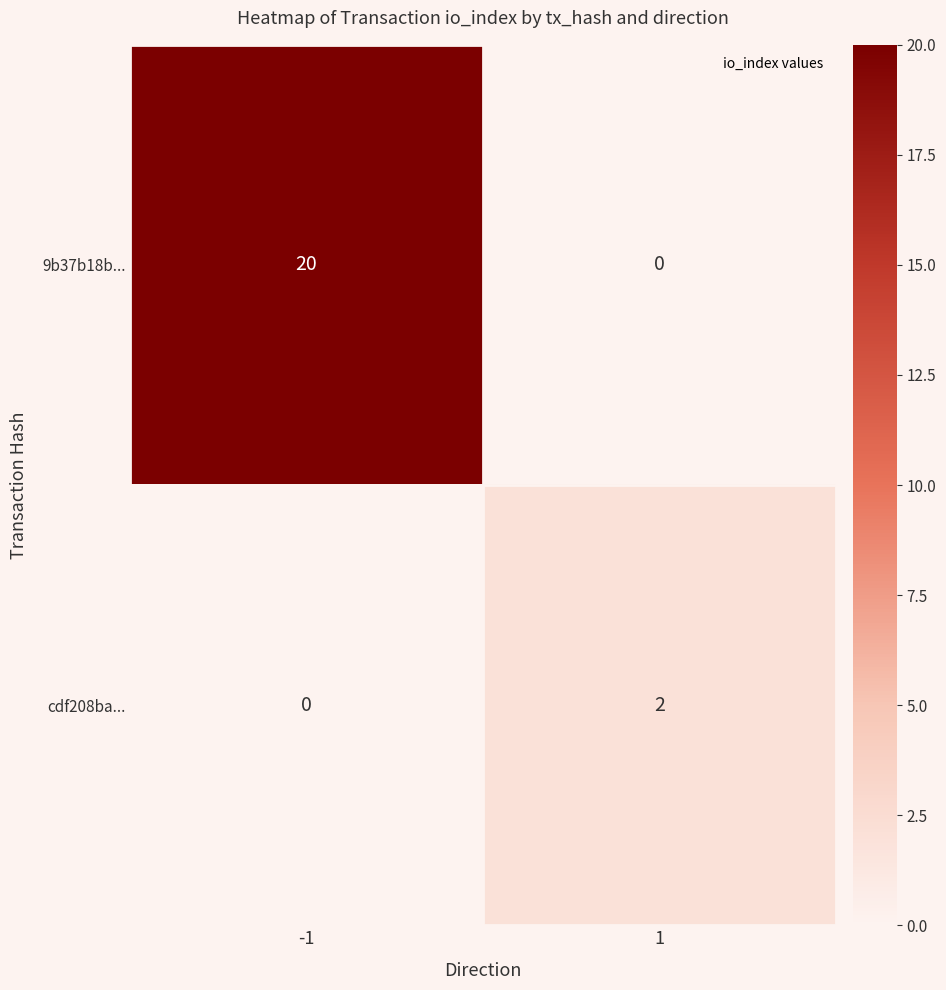

Reading left to right, transcribe all the data shown in this chart.

9b37b18b...: 20	0
cdf208ba...: 0	2